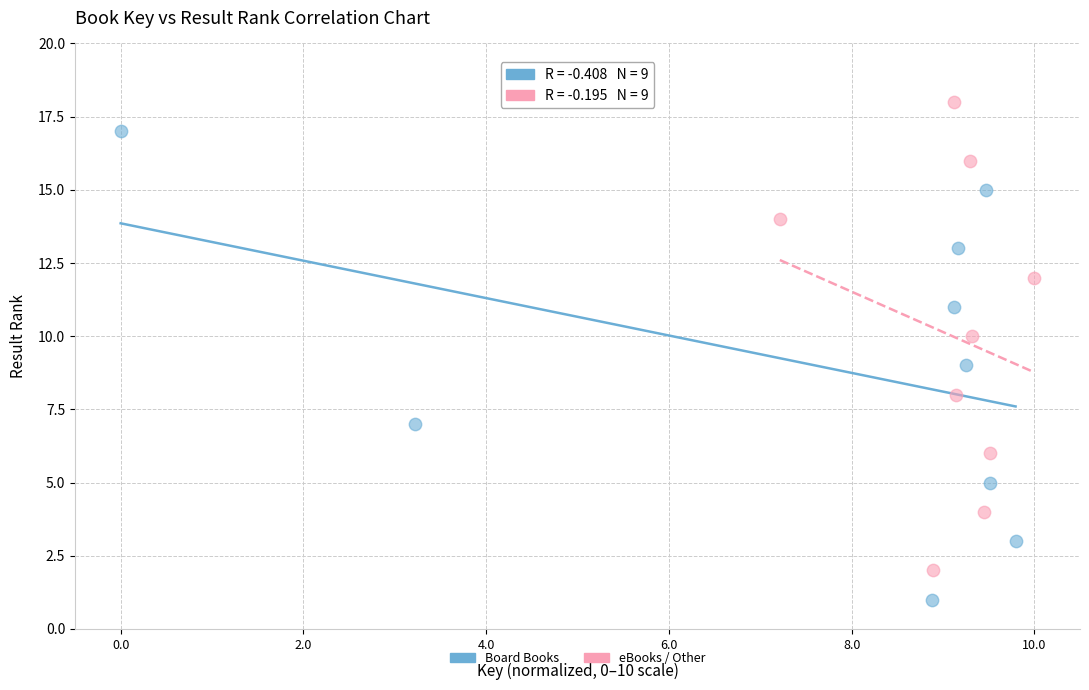

What are all the series names shown in the legend?

Board Books, eBooks / Other